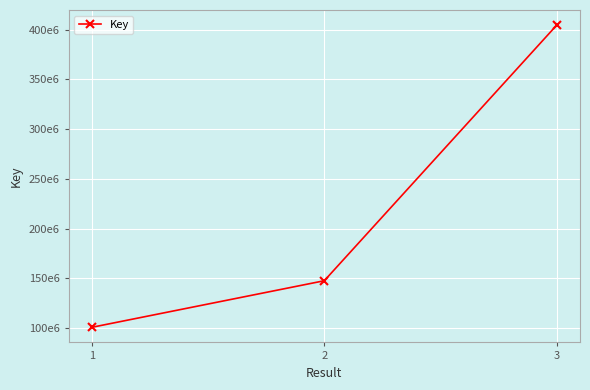

Count the values in the range 100776464 to 404658077.

3